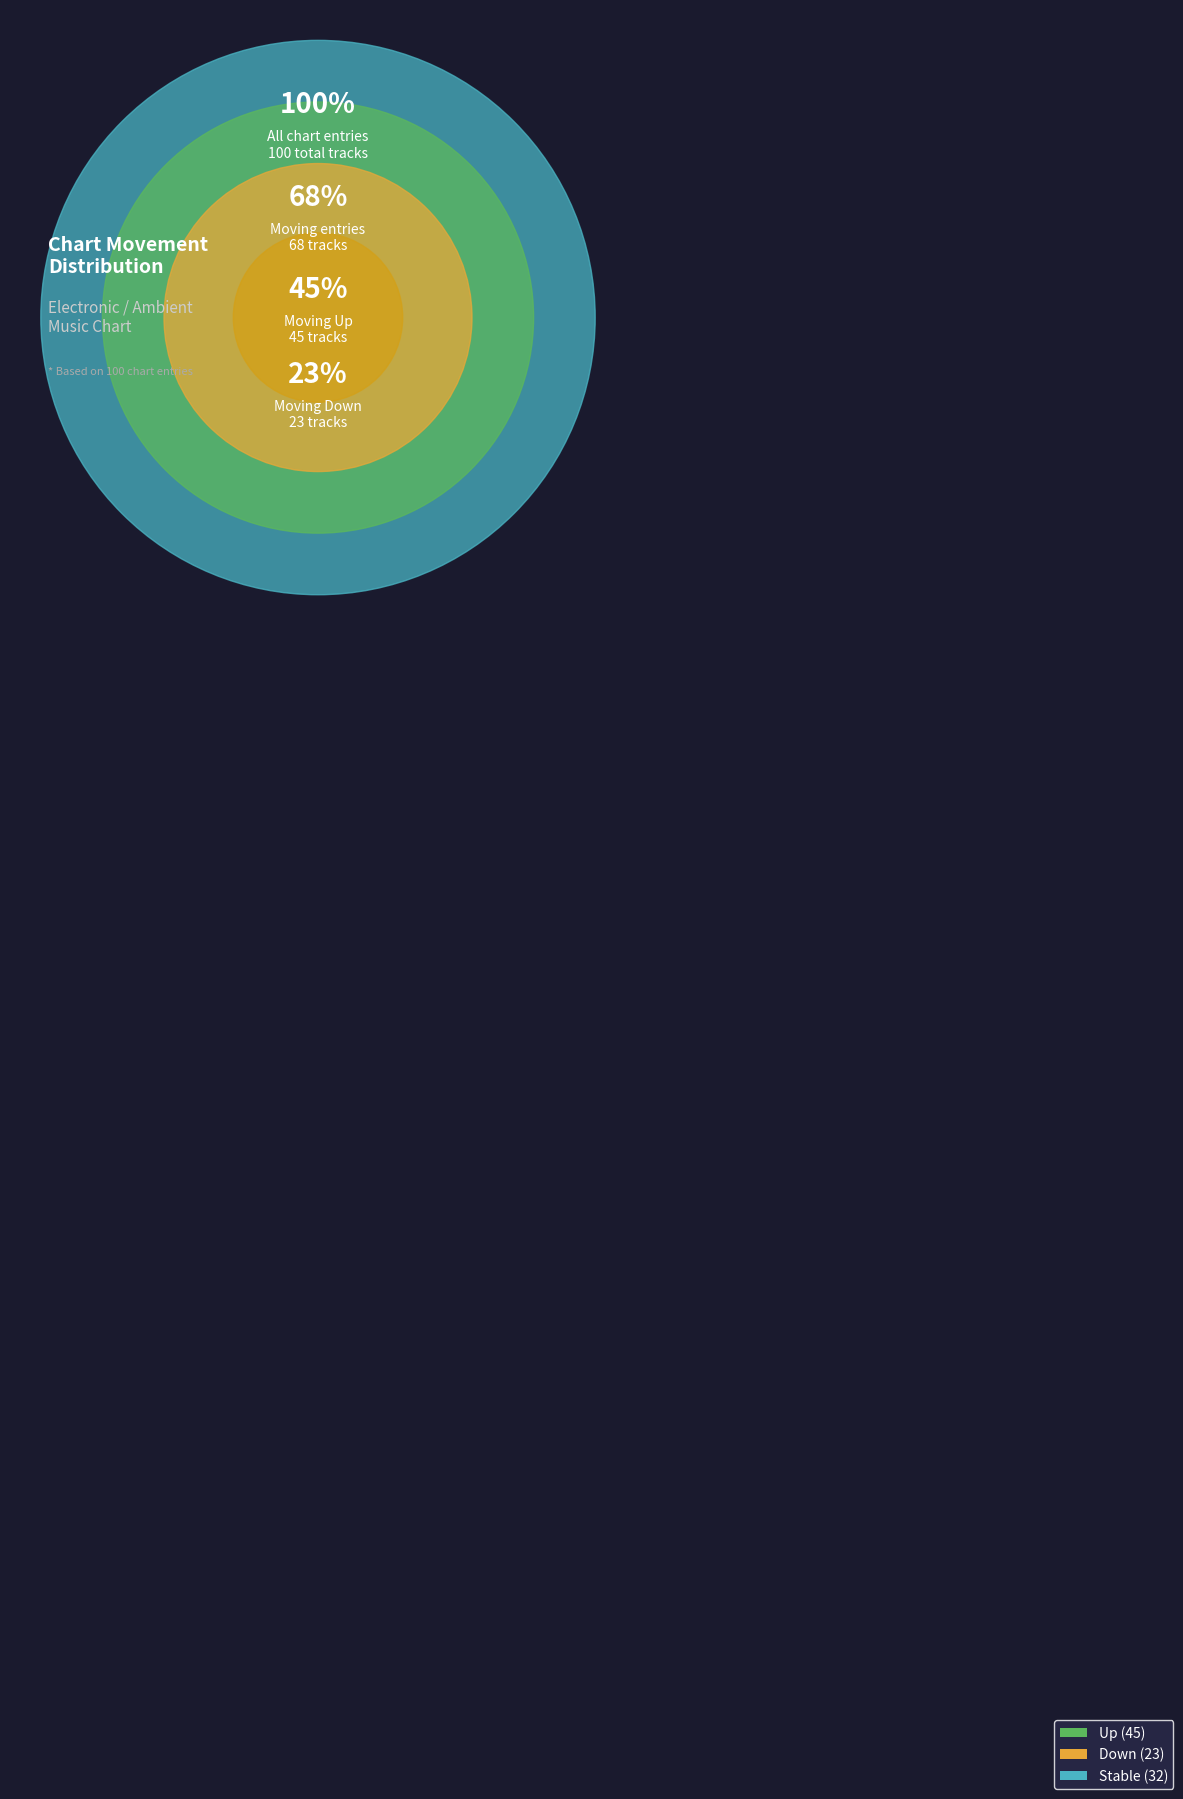

Is there any slice that represents more than half of the pie?

No